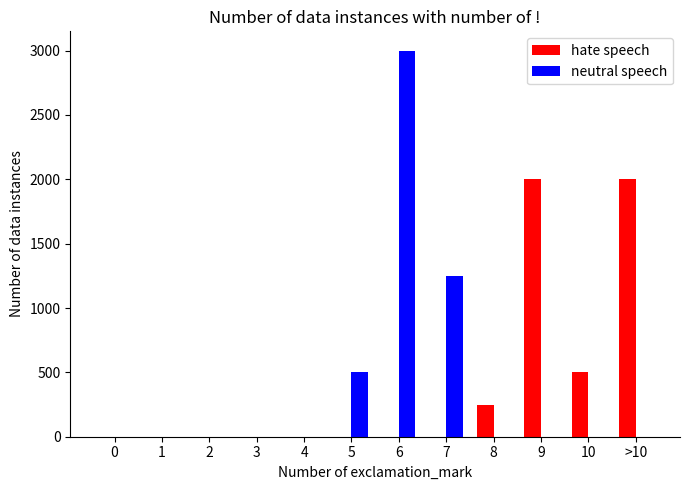

Reading left to right, extract all data points from this chart.

hate speech: 0=0	1=0	2=0	3=0	4=0	5=0	6=0	7=0	8=250	9=2000	10=500	>10=2000
neutral speech: 0=0	1=0	2=0	3=0	4=0	5=500	6=3000	7=1250	8=0	9=0	10=0	>10=0